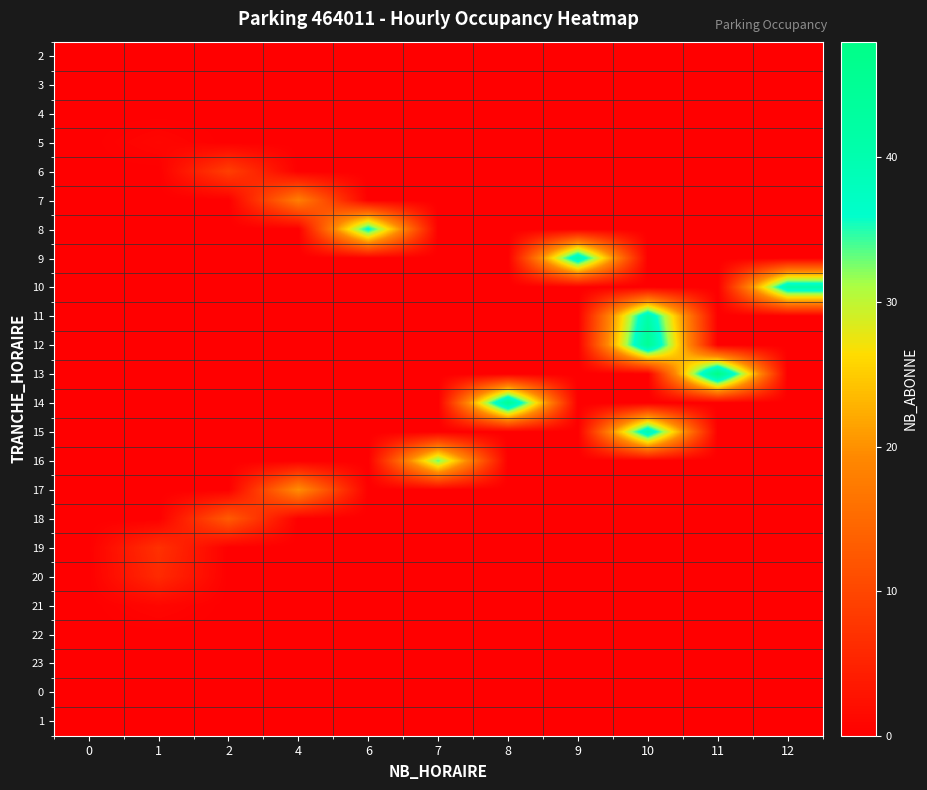

Between 4 and 0, which is larger?

4